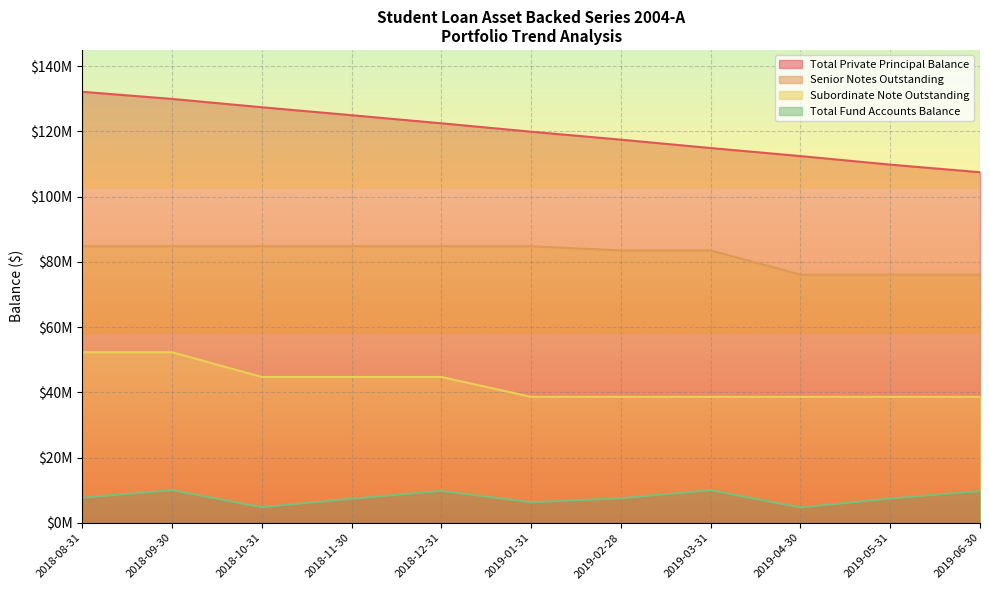

Reading right to left, what are all the values shown in this chart?

Total Private Principal Balance: 2019-06-30=107490996.5	2019-05-31=109826921.7	2019-04-30=112443190.9	2019-03-31=114911068.0	2019-02-28=117476697.5	2019-01-31=119920372.0	2018-12-31=122498103.5	2018-11-30=124980365.5	2018-10-31=127423336.3	2018-09-30=129974787.1	2018-08-31=132166804.4
Senior Notes Outstanding: 2019-06-30=76100000.0	2019-05-31=76100000.0	2019-04-30=76100000.0	2019-03-31=83500000.0	2019-02-28=83500000.0	2019-01-31=84800000.0	2018-12-31=84800000.0	2018-11-30=84800000.0	2018-10-31=84800000.0	2018-09-30=84800000.0	2018-08-31=84800000.0
Subordinate Note Outstanding: 2019-06-30=38600000.0	2019-05-31=38600000.0	2019-04-30=38600000.0	2019-03-31=38600000.0	2019-02-28=38600000.0	2019-01-31=38600000.0	2018-12-31=44700000.0	2018-11-30=44700000.0	2018-10-31=44700000.0	2018-09-30=52300000.0	2018-08-31=52300000.0
Total Fund Accounts Balance: 2019-06-30=9708771.9	2019-05-31=7419835.5	2019-04-30=4691748.5	2019-03-31=9978817.4	2019-02-28=7497797.5	2019-01-31=6305450.5	2018-12-31=9746153.9	2018-11-30=7358705.3	2018-10-31=4766066.4	2018-09-30=9992224.2	2018-08-31=7671191.4